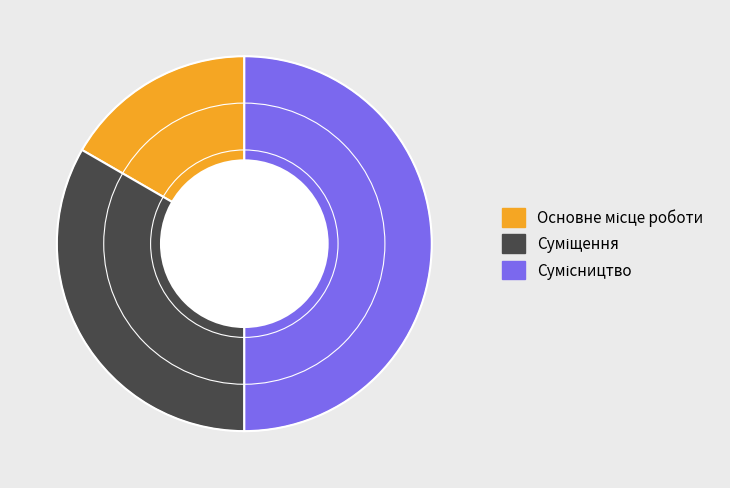

How many segments does this pie chart have?

3